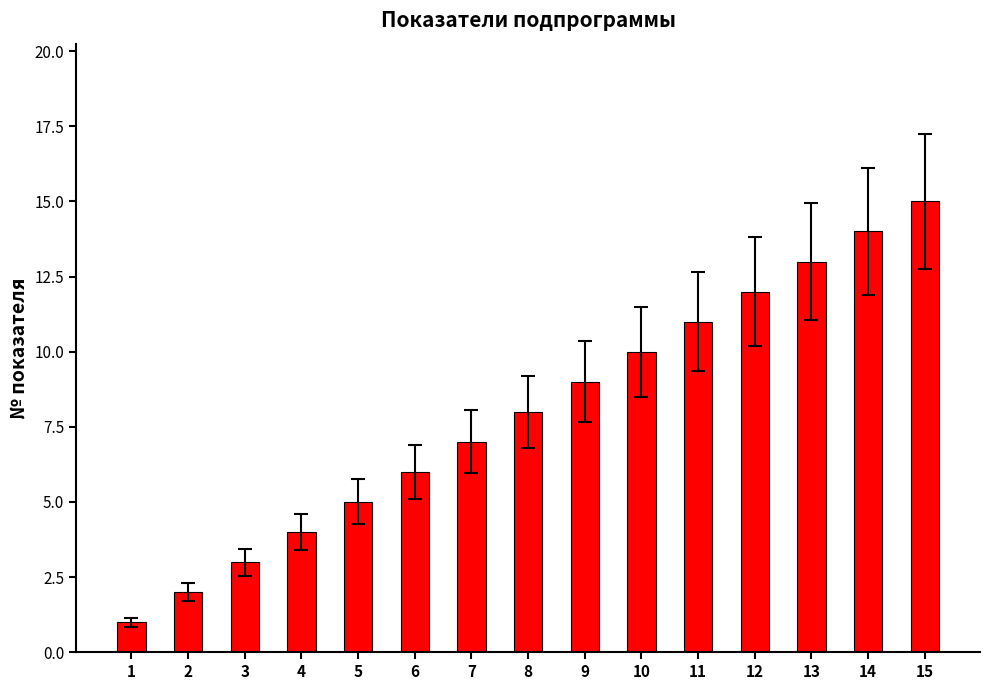

Reading right to left, extract all data points from this chart.

15=15	14=14	13=13	12=12	11=11	10=10	9=9	8=8	7=7	6=6	5=5	4=4	3=3	2=2	1=1